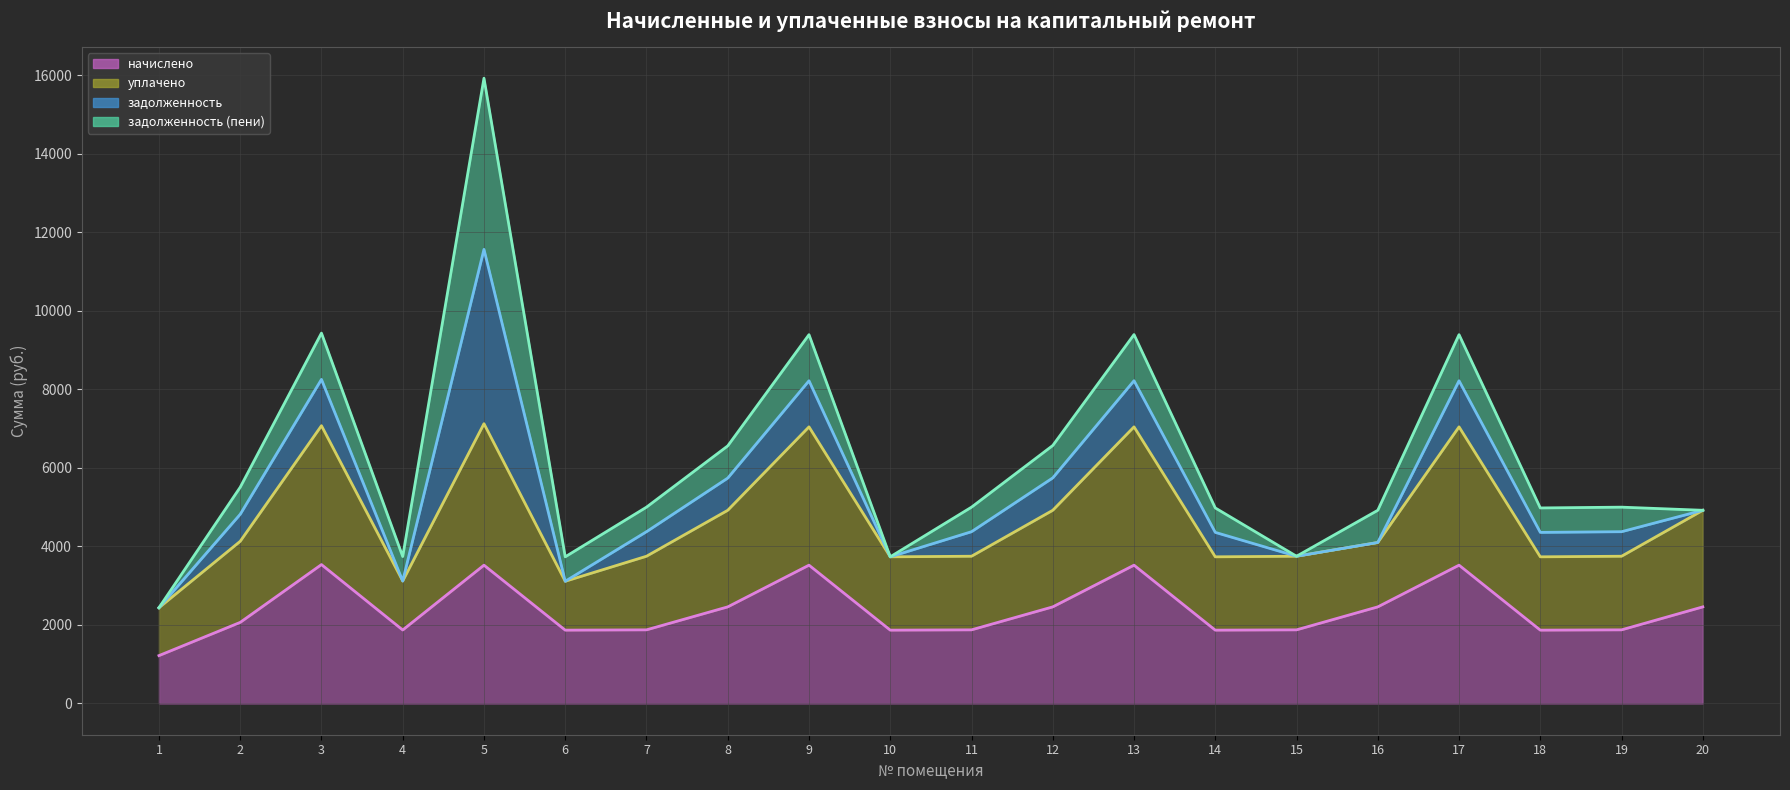

True or false: задолженность (пени) (линия) has a value of 12239.1 at 9.

False